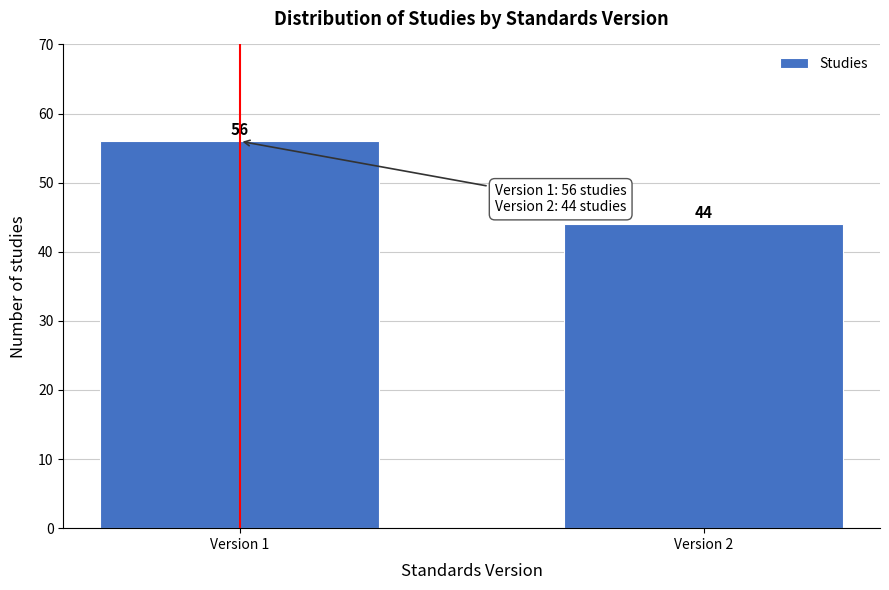

Reading right to left, what are all the values shown in this chart?

44	56